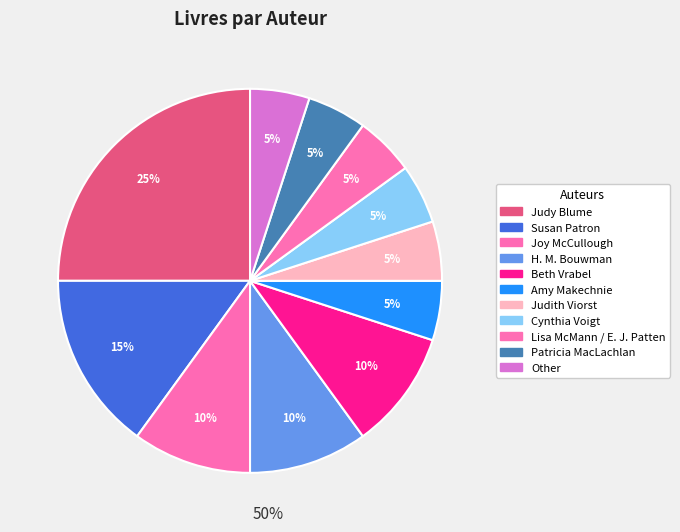

What is the smallest slice in the pie chart?

Amy Makechnie